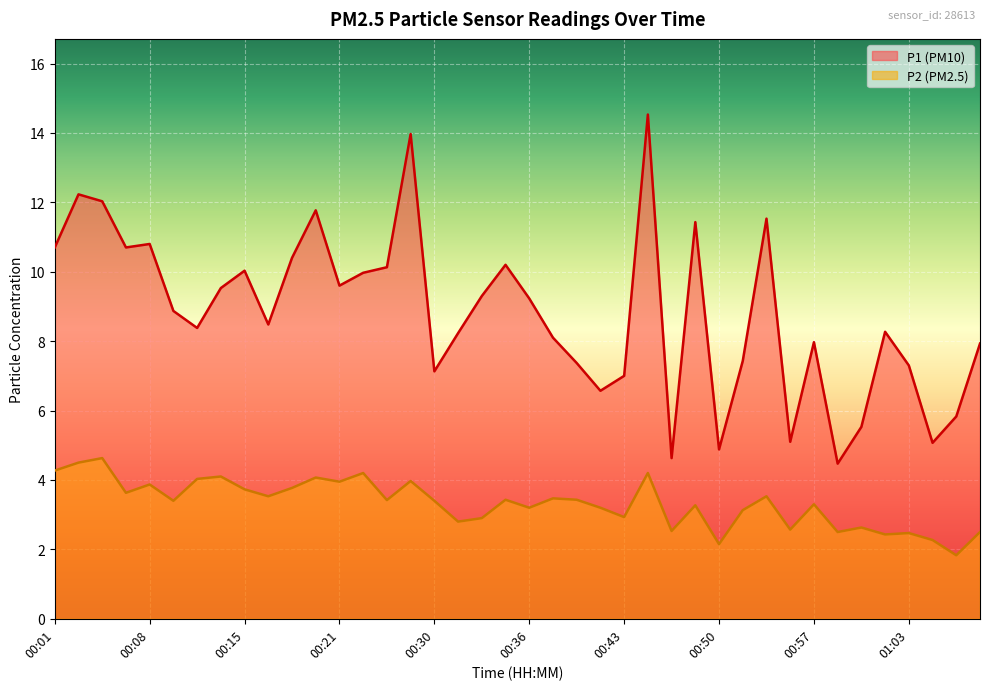

At which category is the sum across all series the highest?

00:45